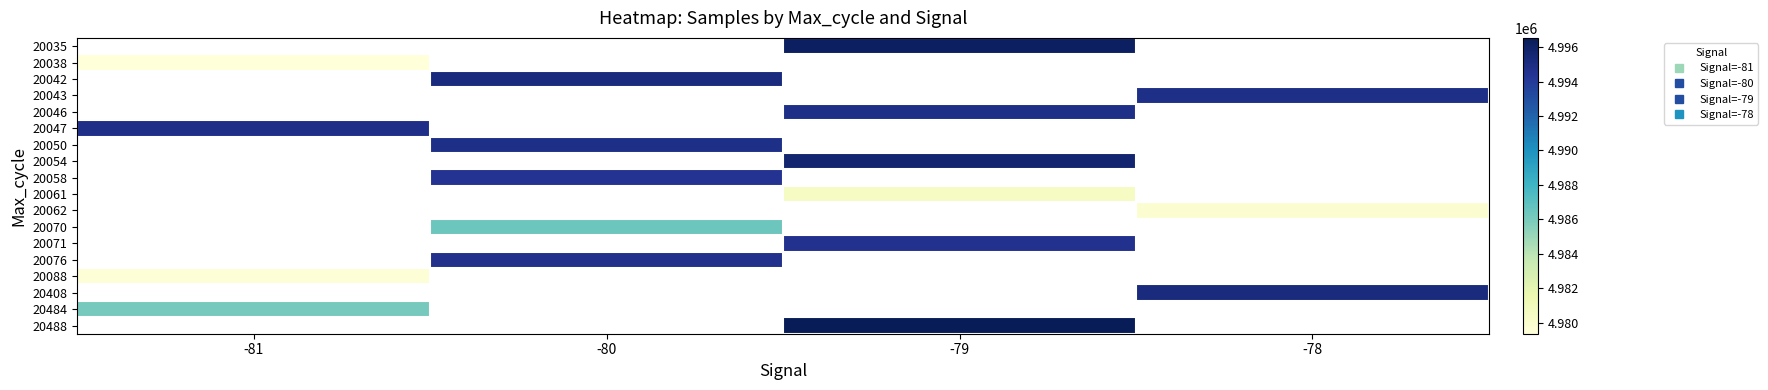

What is the maximum value shown in the chart?

4996533.0